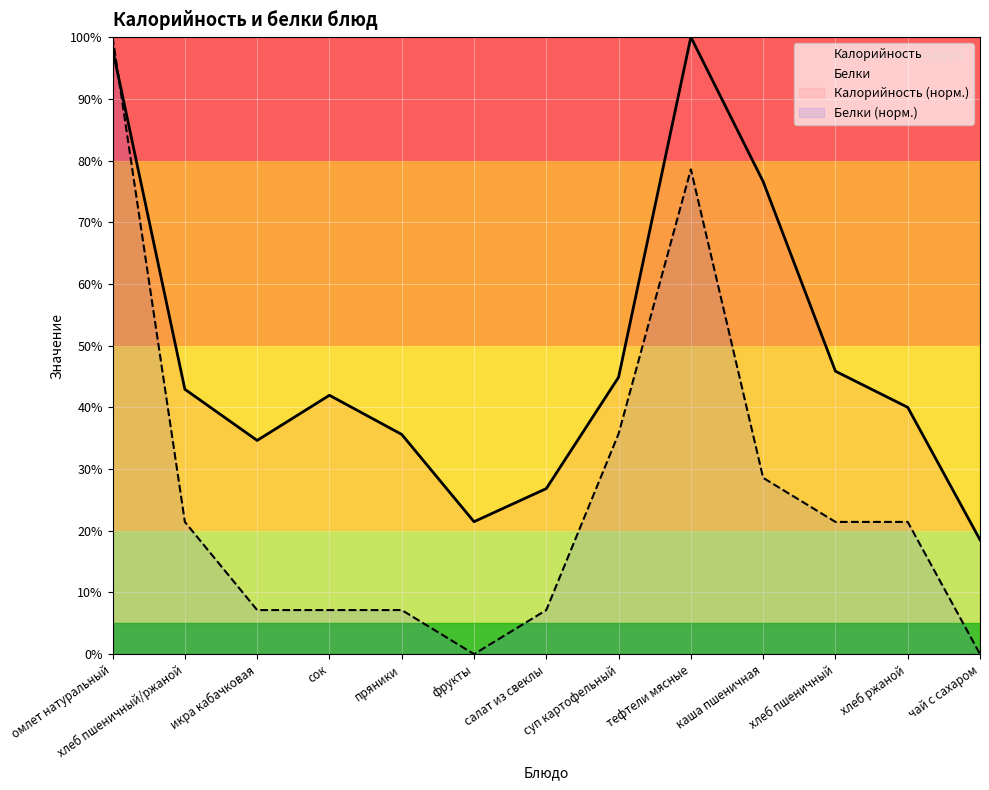

Is this an area chart (filled region under the line)?

No